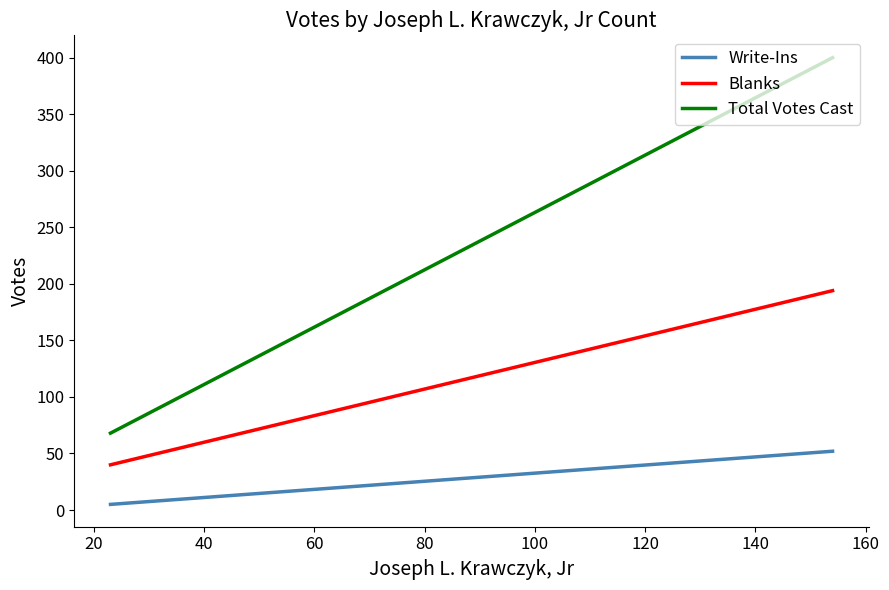

At how many categories does at least one series exceed 84?

1